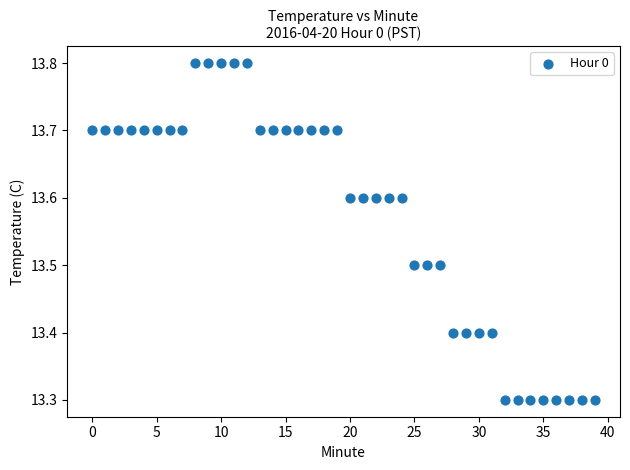

What is the range of Y values (max minus min)?

0.5